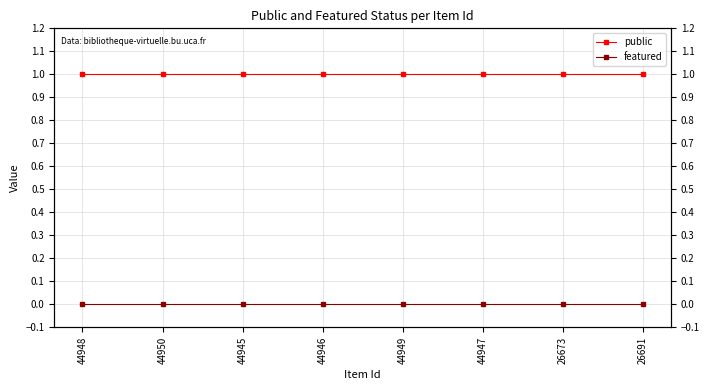

What position from the left is 44946?

4